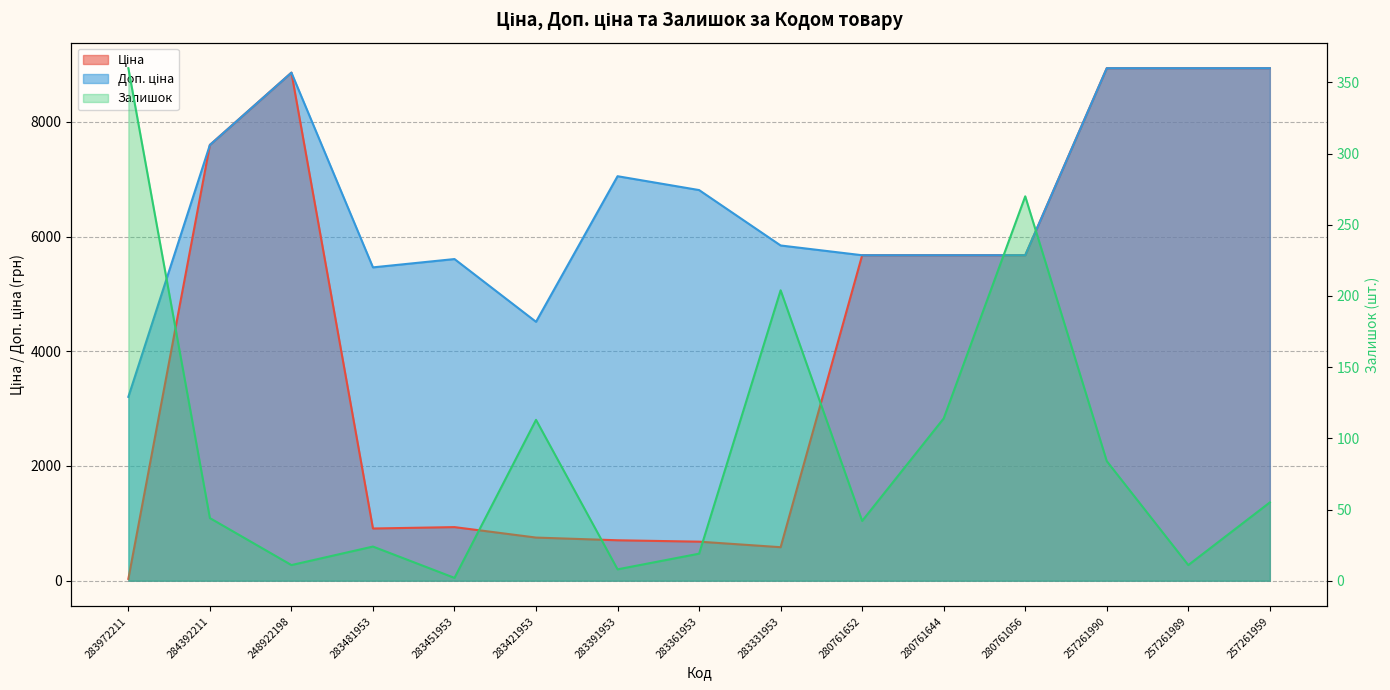

True or false: Доп. ціна has a value of 9936.7 at 283451953.

False